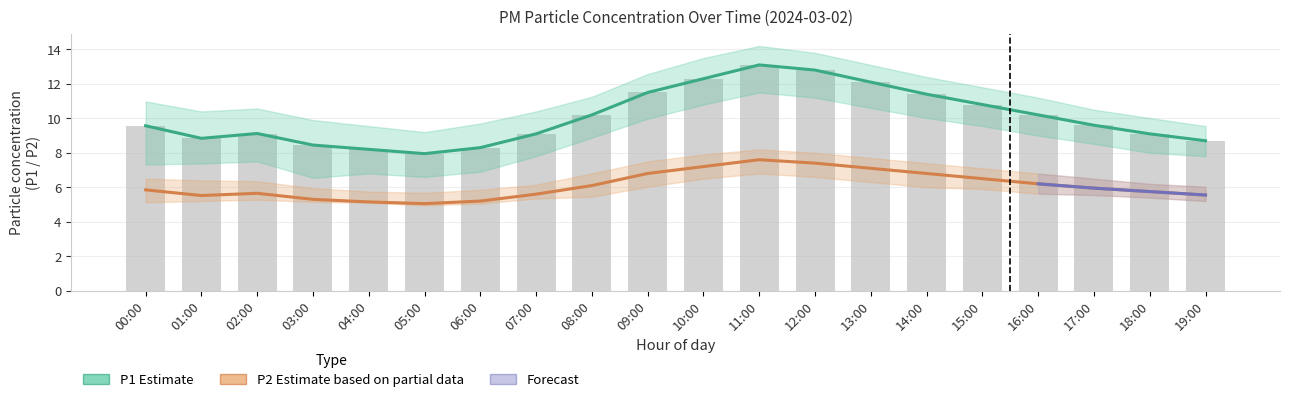

Where is P1 nearest to the value 10?

08:00